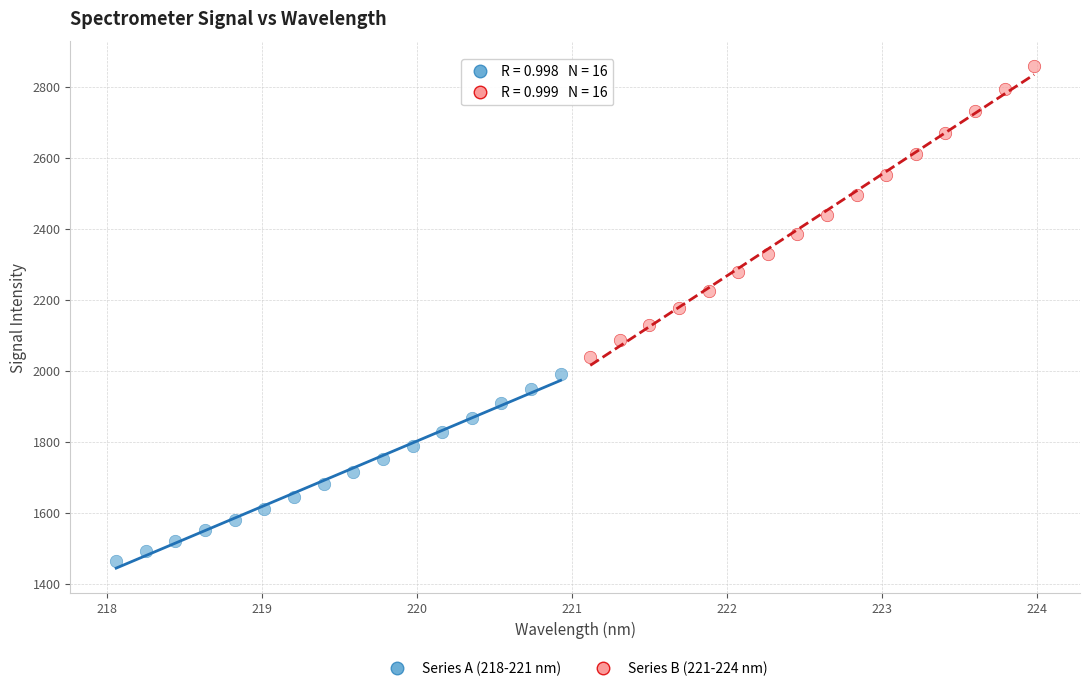

Which series reaches the maximum Y coordinate?

Series B (221-224 nm)